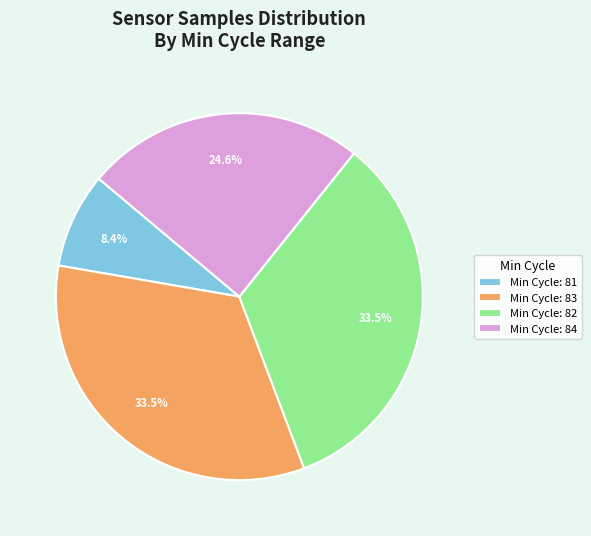

Which has a higher value, Min Cycle: 82 or Min Cycle: 84?

Min Cycle: 82